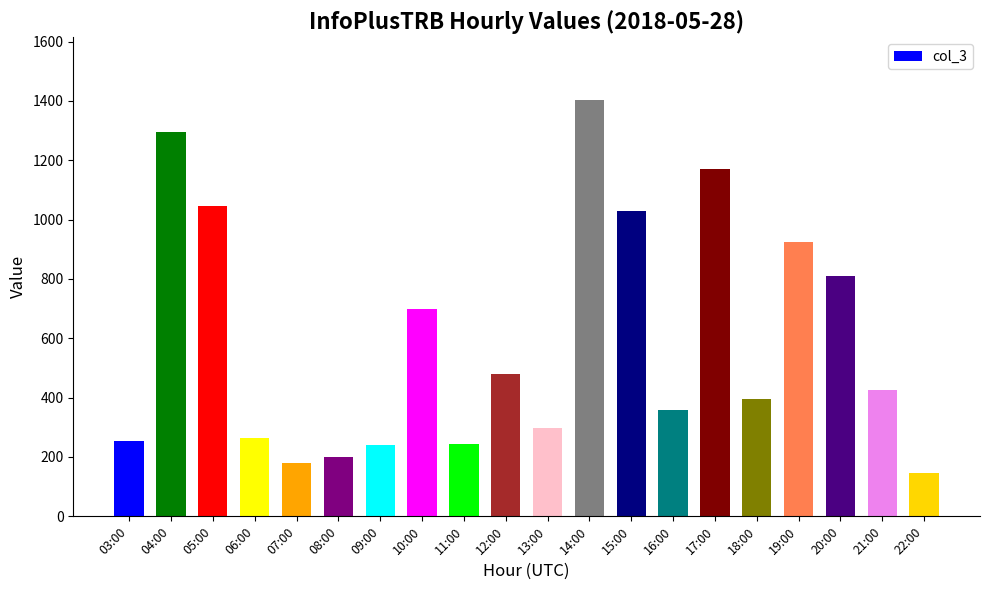

The chart shows a value of 811 at 20:00. True or false?

True